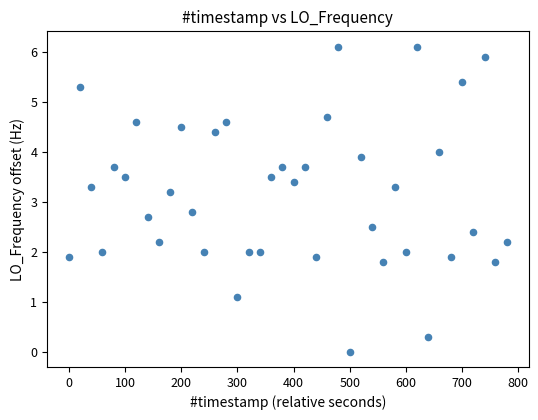

What is the range of X values (max minus min)?

779.5